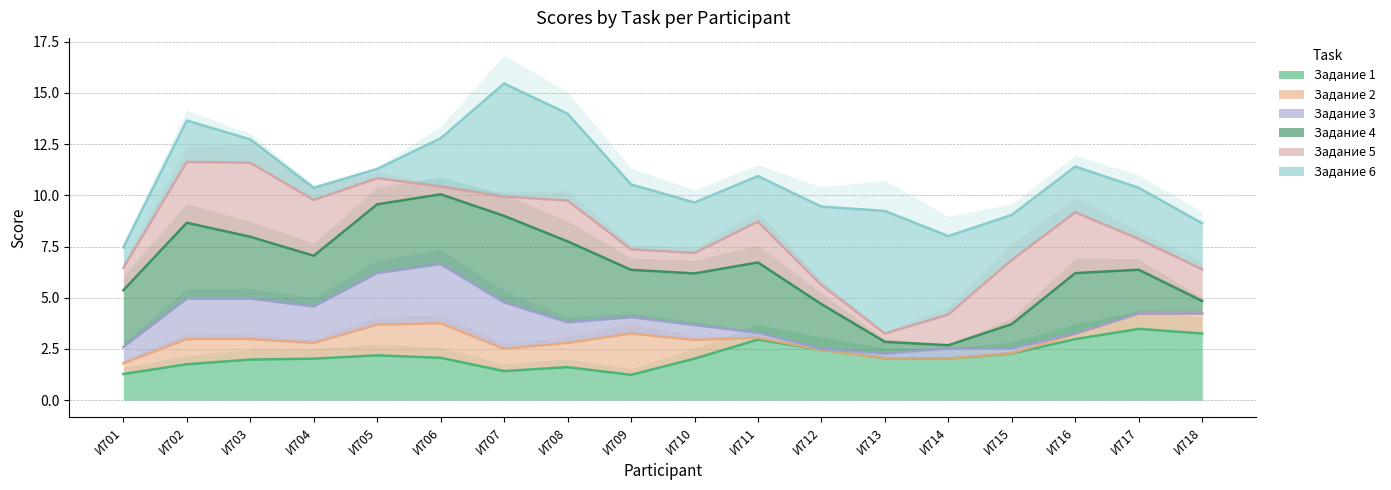

The Задание 5 series shows 2 at И712. True or false?

False